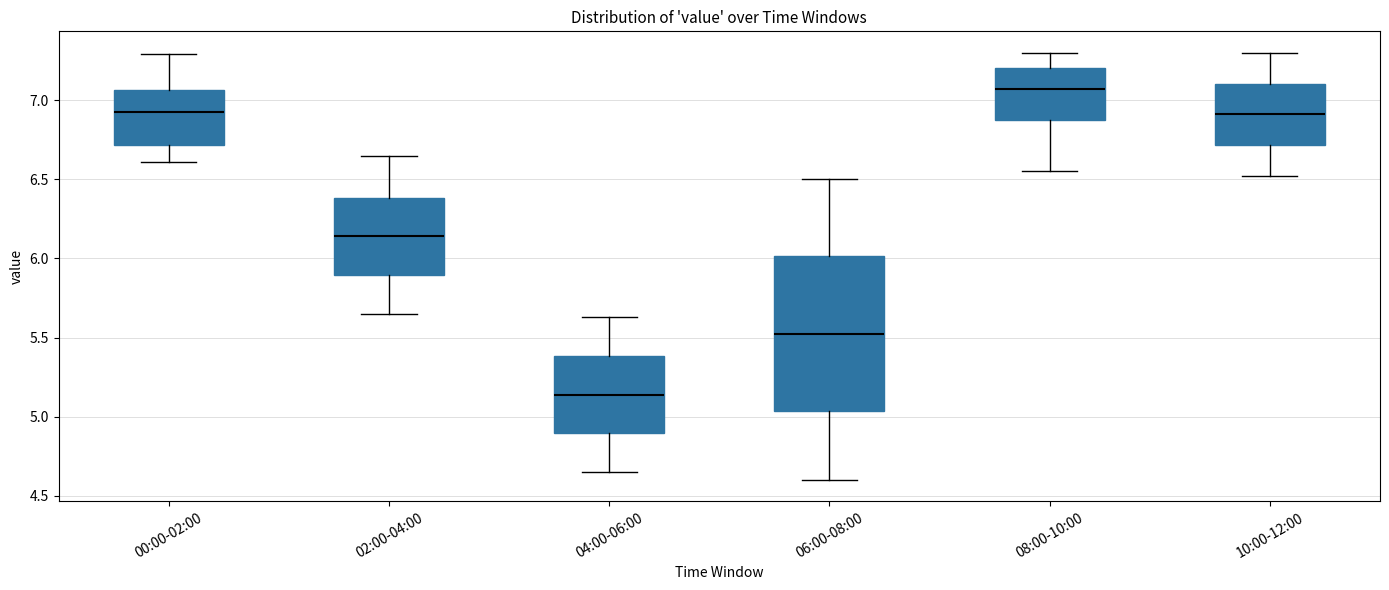

Which box has the highest median line?

08:00-10:00